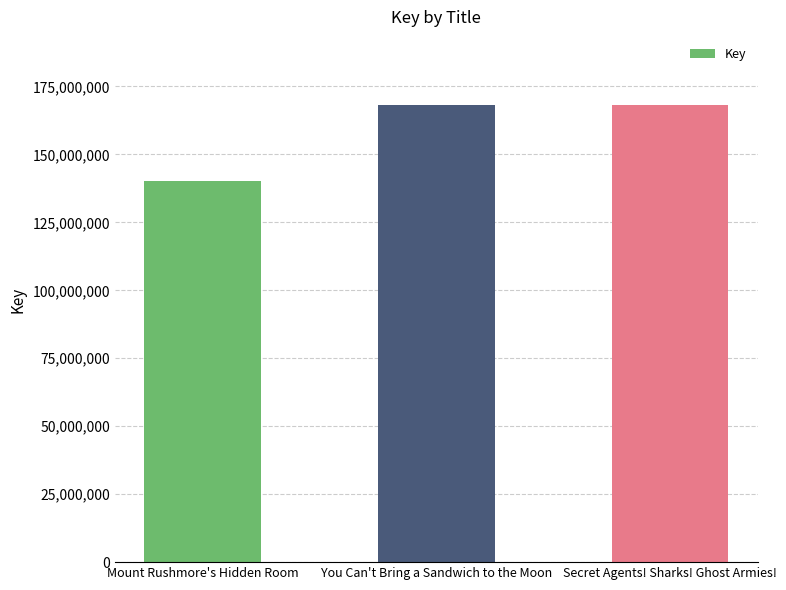

At which label does the data first exceed 168023457?

You Can't Bring a Sandwich to the Moon